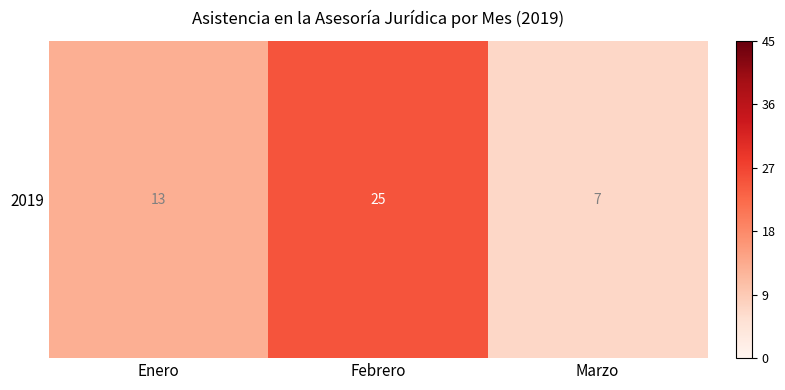

What is the average value?

15